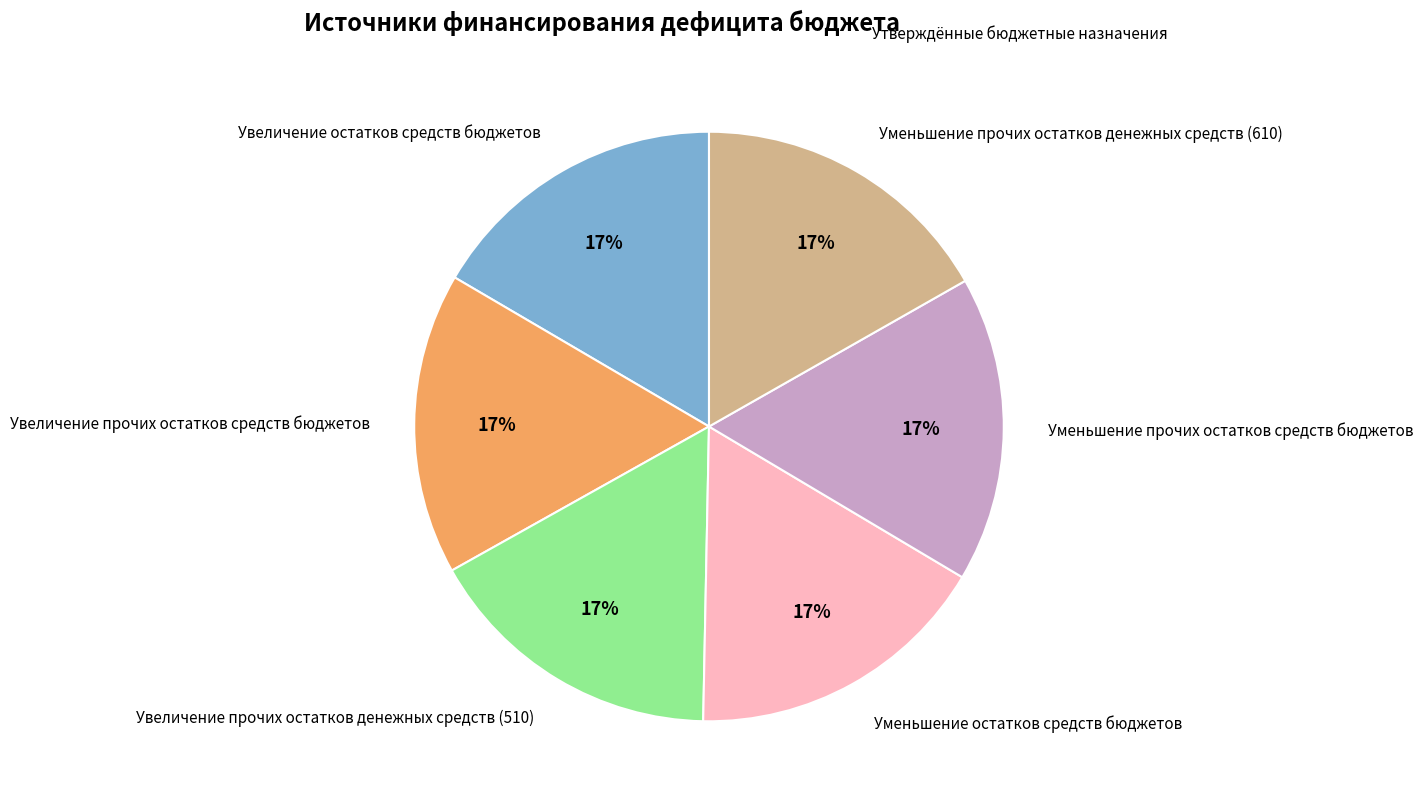

Is the sum of Уменьшение прочих остатков средств бюджетов and Увеличение остатков средств бюджетов greater than half?

No